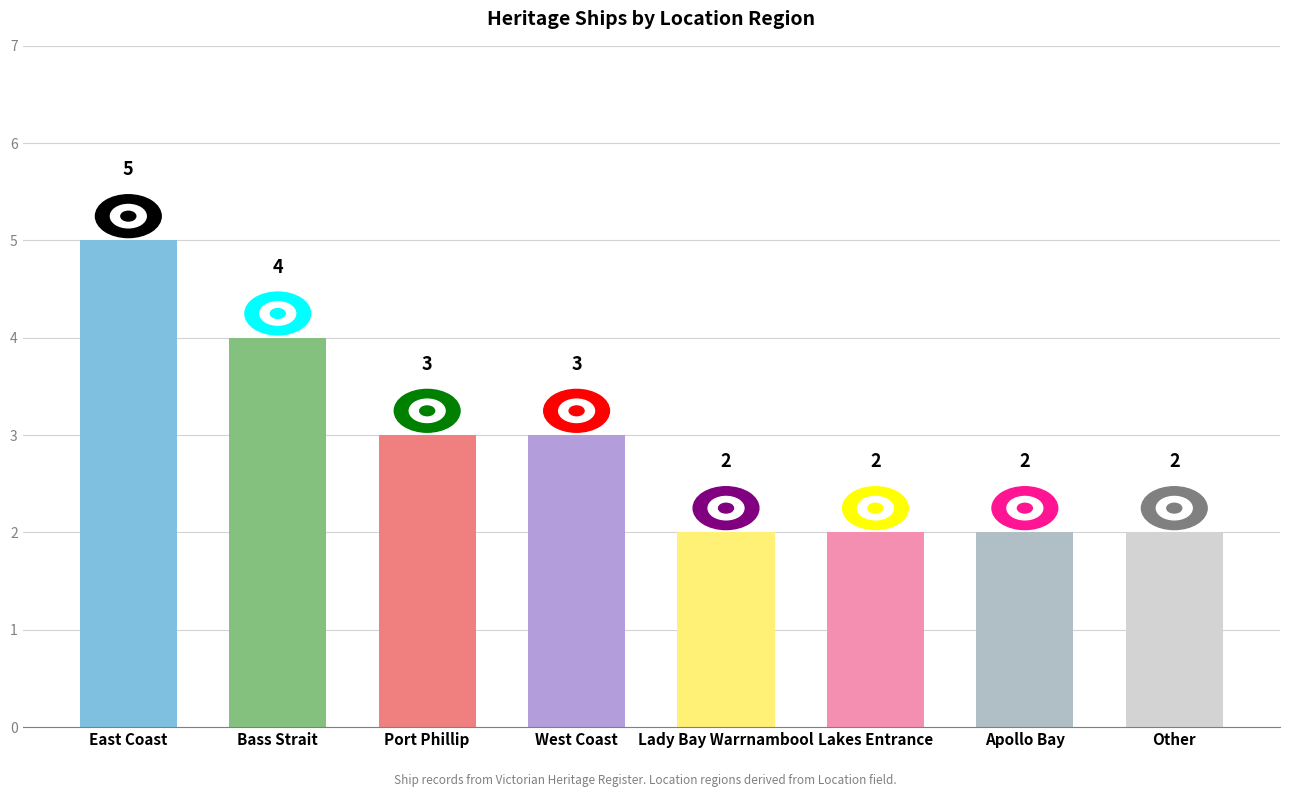

Where does the data first go above 3?

East Coast